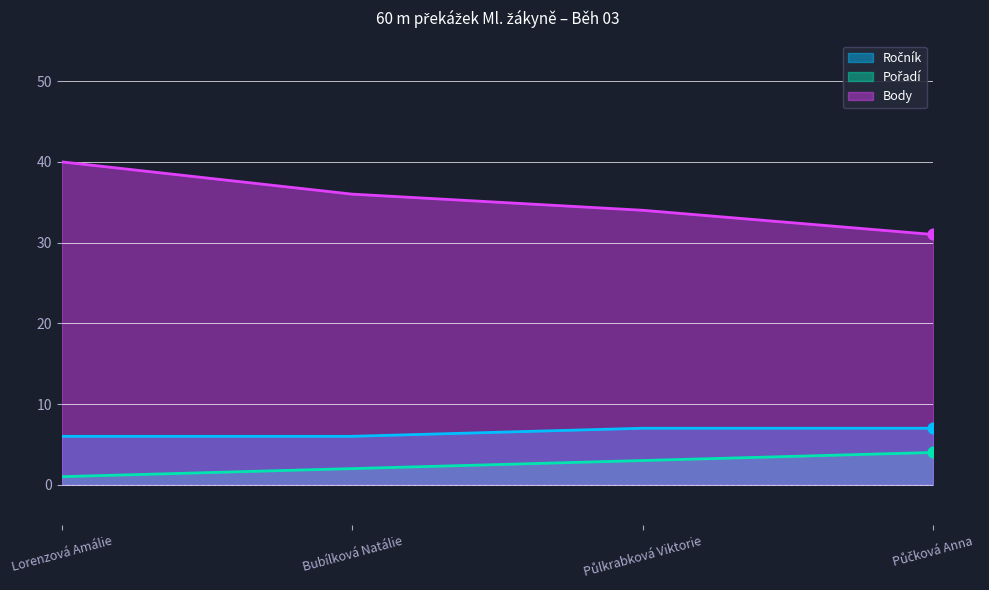

Is the value of Body at Půlkrabková Viktorie greater than the value of Pořadí at Lorenzová Amálie?

Yes